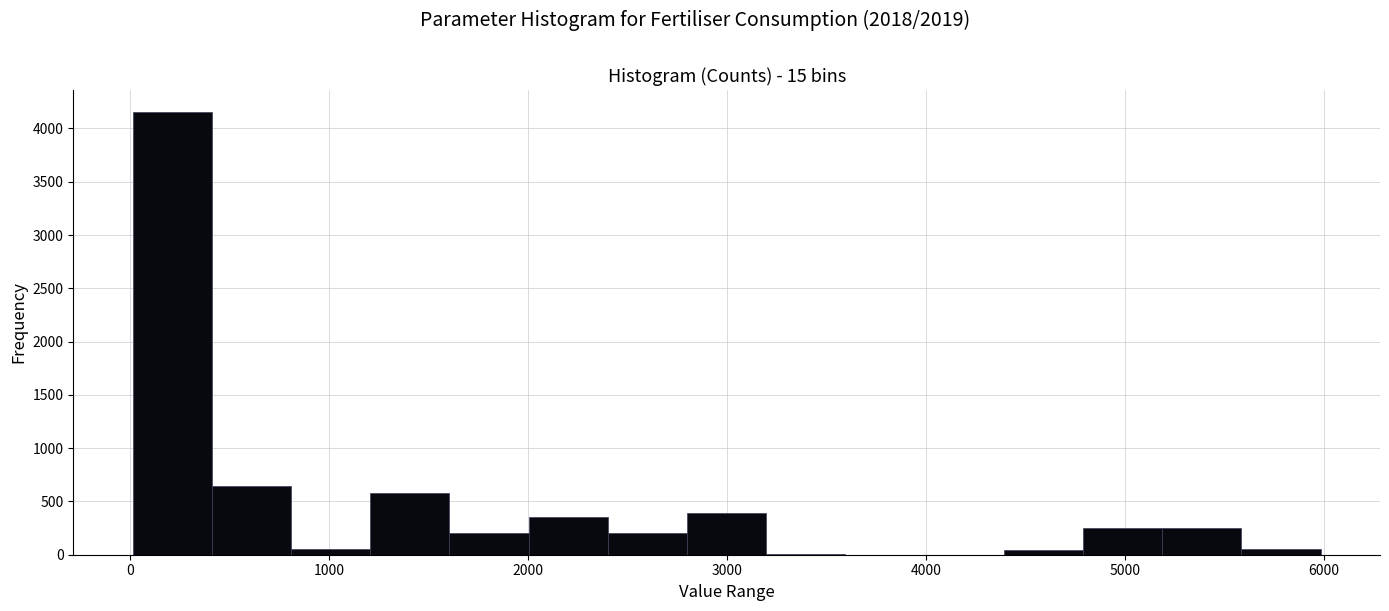

Around what value on the x-axis is the tallest bar? Give the approximate position of its centre, as read against the axis.

200